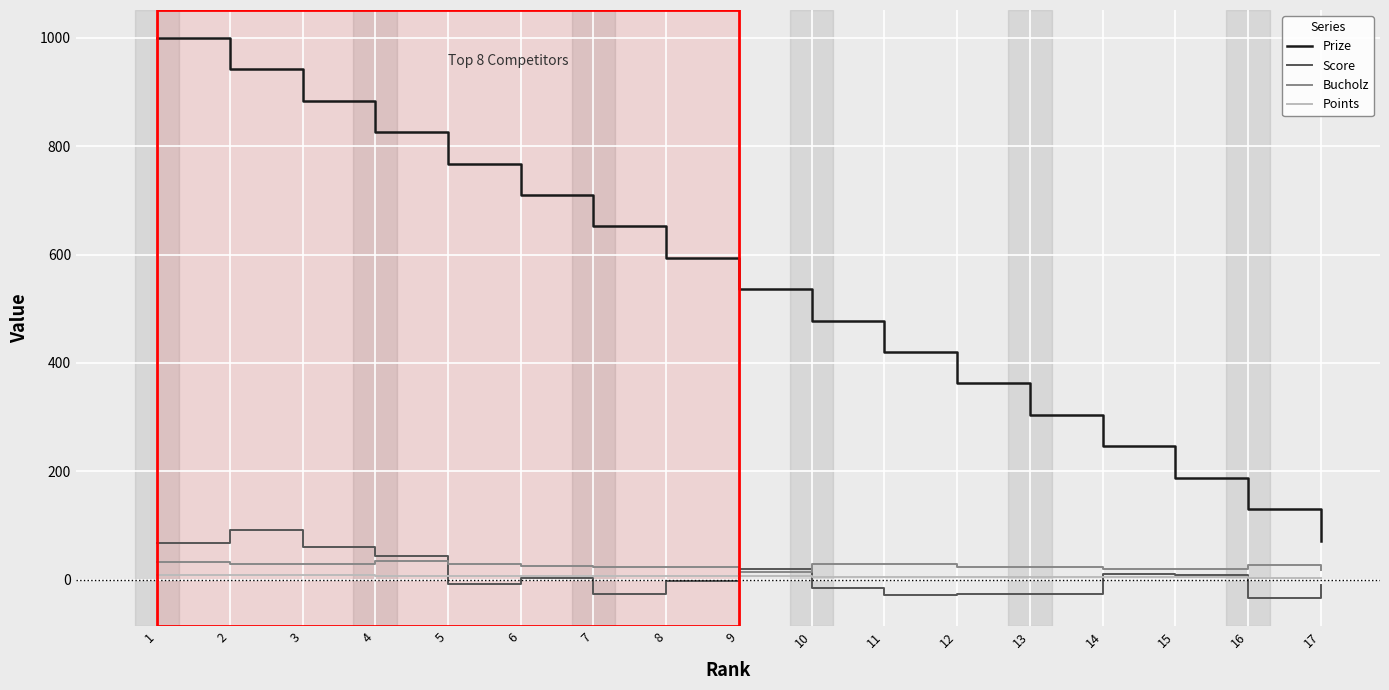

True or false: Points and Prize intersect in this chart.

False